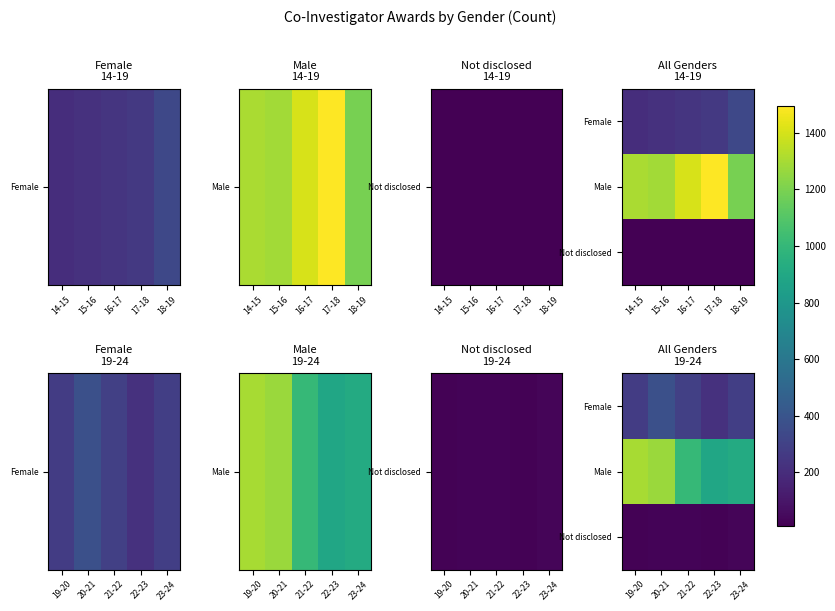

List the series in order of their overall mean, highest first.

Male, Female, Not disclosed